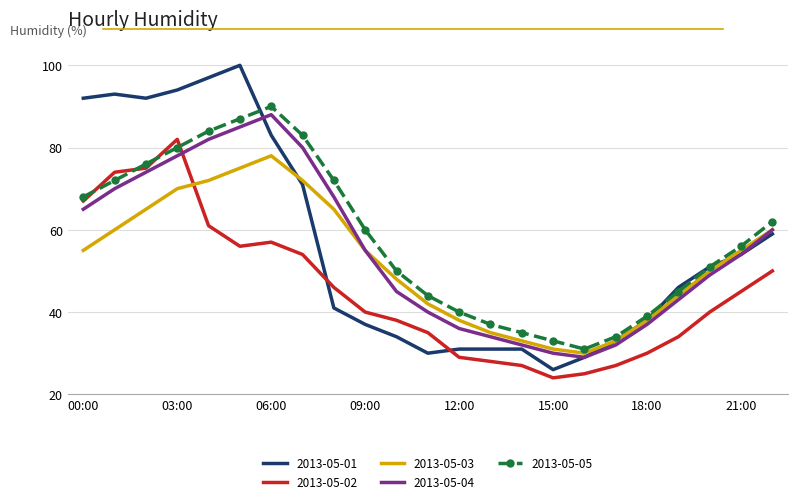

What is the highest value of the 2013-05-02 series?

82